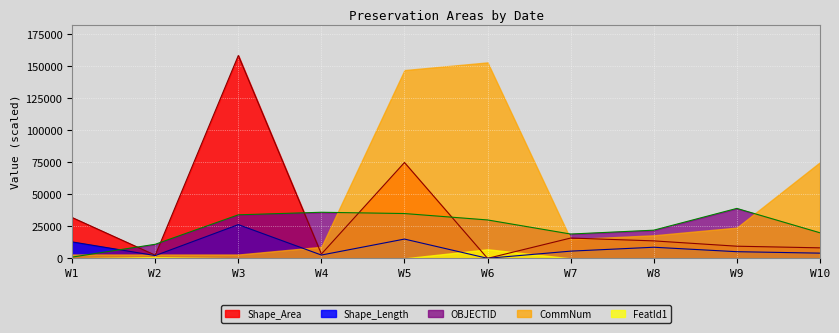

True or false: Shape_Length has a value of 23414.0 at W5.

False